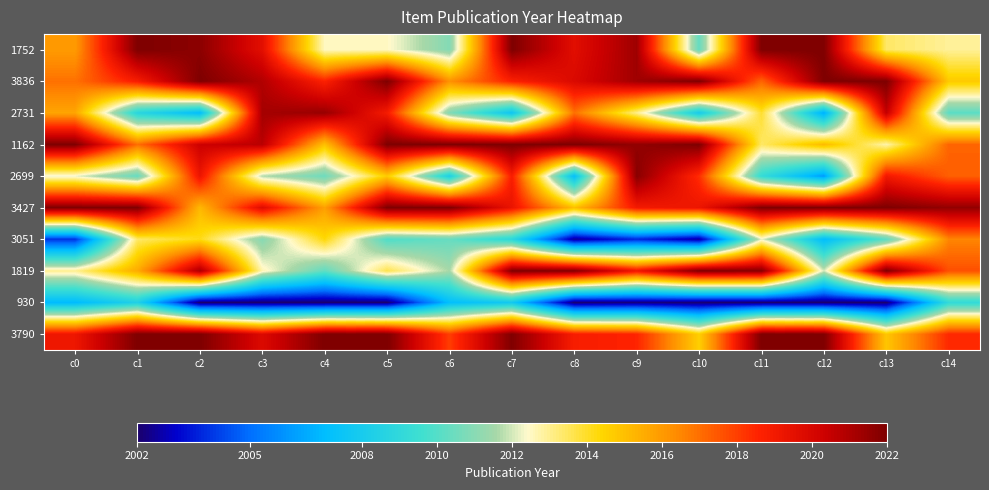

What is the spread (max minus min) of values at c14?

12.5